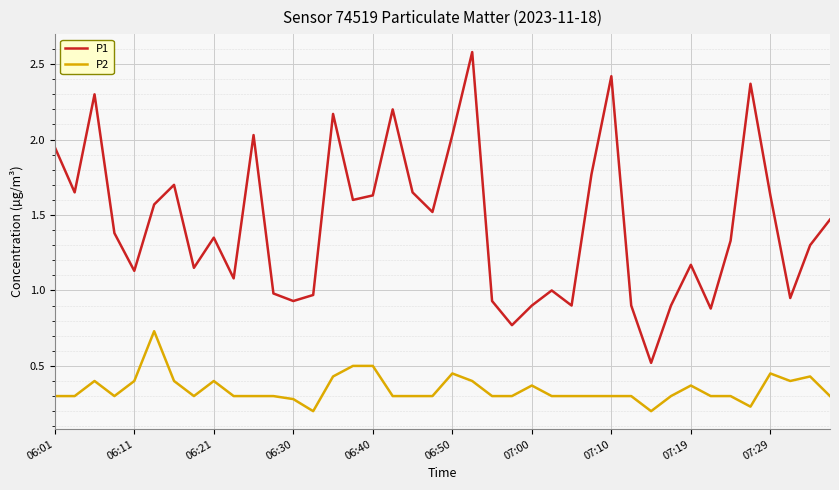

Which series has the largest range (max minus min)?

P1